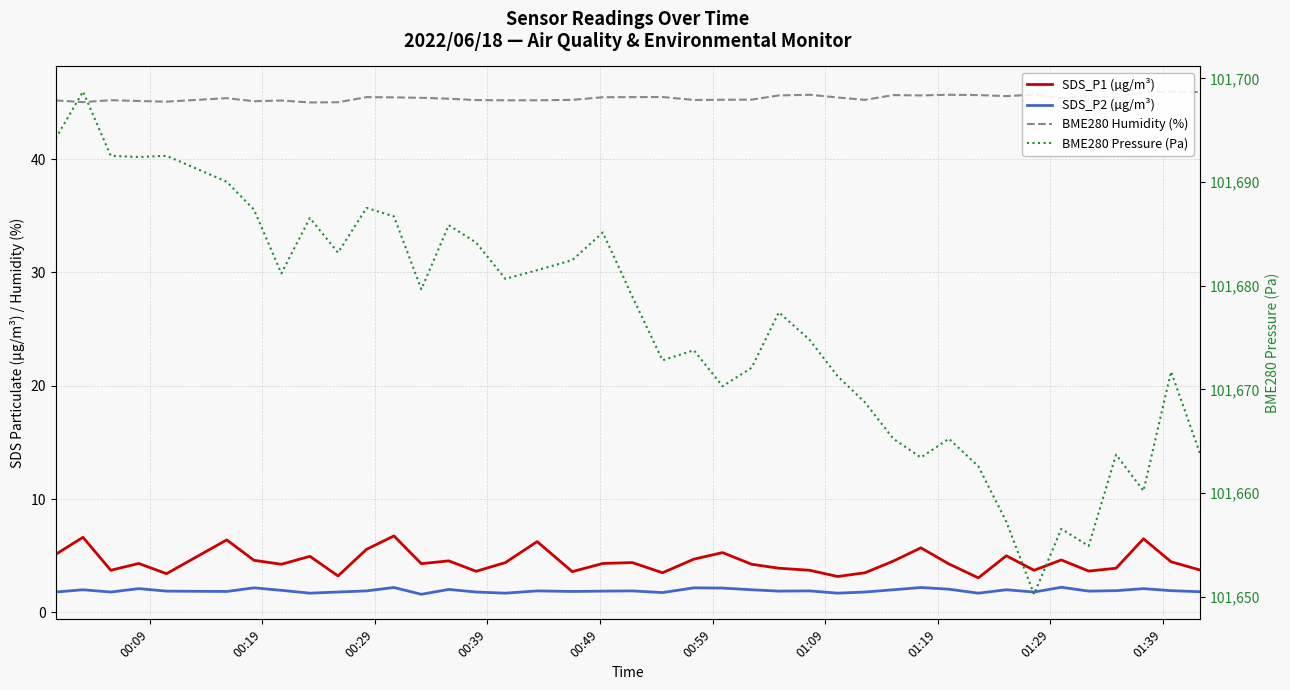

True or false: SDS_P2 (µg/m³) and SDS_P1 (µg/m³) cross at least once.

False